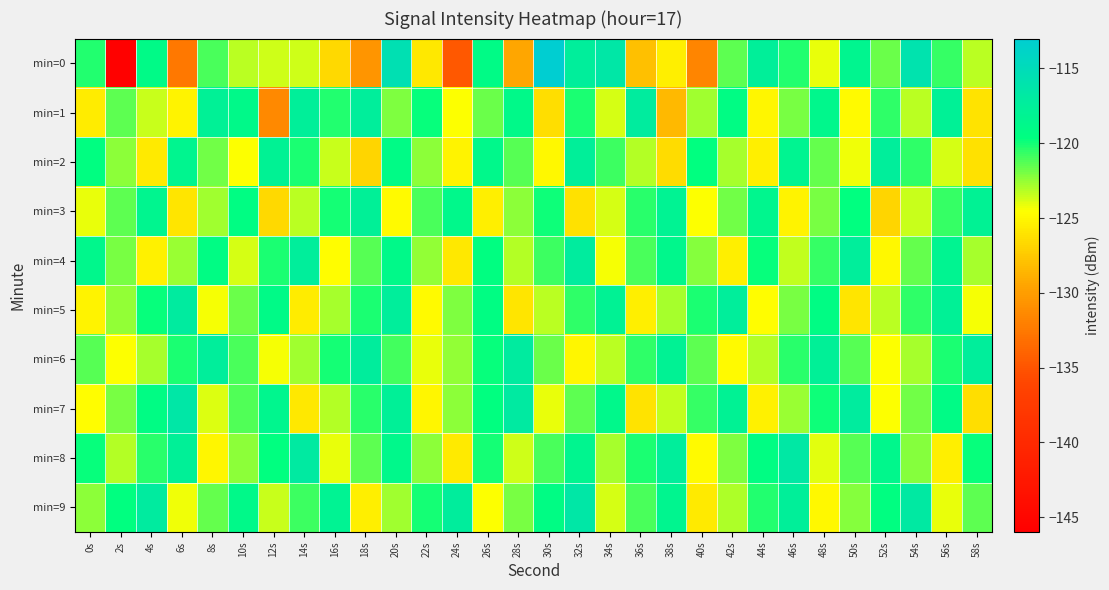

Reading left to right, transcribe all the data shown in this chart.

min=0: 0s=-120.2	2s=-145.7	4s=-119.0	6s=-132.5	8s=-121.1	10s=-123.2	12s=-123.7	14s=-123.6	16s=-126.6	18s=-130.7	20s=-115.5	22s=-125.8	24s=-134.7	26s=-119.1	28s=-129.4	30s=-113.0	32s=-117.5	34s=-116.6	36s=-128.1	38s=-125.4	40s=-131.7	42s=-121.4	44s=-117.6	46s=-120.3	48s=-124.2	50s=-118.4	52s=-121.7	54s=-115.9	56s=-120.7	58s=-123.3
min=1: 0s=-125.6	2s=-121.4	4s=-123.5	6s=-125.2	8s=-117.8	10s=-118.9	12s=-131.4	14s=-117.6	16s=-120.3	18s=-117.4	20s=-122.1	22s=-119.8	24s=-124.5	26s=-121.7	28s=-118.9	30s=-126.3	32s=-120.1	34s=-123.8	36s=-117.2	38s=-128.4	40s=-122.7	42s=-119.3	44s=-125.1	46s=-121.9	48s=-118.6	50s=-124.8	52s=-120.5	54s=-123.2	56s=-117.8	58s=-126.1
min=2: 0s=-119.5	2s=-122.3	4s=-125.7	6s=-118.4	8s=-121.8	10s=-124.6	12s=-117.9	14s=-120.2	16s=-123.5	18s=-126.8	20s=-119.1	22s=-122.4	24s=-125.2	26s=-118.7	28s=-121.3	30s=-124.9	32s=-117.6	34s=-120.8	36s=-123.1	38s=-126.5	40s=-119.7	42s=-122.9	44s=-125.4	46s=-118.2	48s=-121.6	50s=-124.3	52s=-117.4	54s=-120.6	56s=-123.8	58s=-126.2
min=3: 0s=-124.1	2s=-121.5	4s=-118.3	6s=-125.9	8s=-122.7	10s=-119.4	12s=-126.6	14s=-123.2	16s=-120.0	18s=-117.7	20s=-124.8	22s=-121.1	24s=-118.8	26s=-125.5	28s=-122.3	30s=-119.9	32s=-126.2	34s=-123.8	36s=-120.4	38s=-118.1	40s=-124.5	42s=-121.8	44s=-118.5	46s=-125.2	48s=-122.0	50s=-119.6	52s=-126.9	54s=-123.5	56s=-120.7	58s=-117.9
min=4: 0s=-118.6	2s=-121.9	4s=-125.3	6s=-122.6	8s=-119.2	10s=-123.8	12s=-120.1	14s=-117.5	16s=-124.7	18s=-121.3	20s=-118.9	22s=-122.5	24s=-125.8	26s=-119.5	28s=-123.1	30s=-120.8	32s=-117.2	34s=-124.4	36s=-121.0	38s=-118.6	40s=-122.2	42s=-125.5	44s=-119.8	46s=-123.4	48s=-120.7	50s=-117.4	52s=-124.9	54s=-121.6	56s=-118.2	58s=-122.8
min=5: 0s=-125.2	2s=-122.5	4s=-119.8	6s=-117.1	8s=-124.4	10s=-121.7	12s=-119.0	14s=-125.6	16s=-122.9	18s=-120.2	20s=-117.5	22s=-124.8	24s=-122.1	26s=-119.4	28s=-126.0	30s=-123.3	32s=-120.6	34s=-117.9	36s=-125.5	38s=-122.8	40s=-120.1	42s=-117.4	44s=-124.7	46s=-122.0	48s=-119.3	50s=-125.9	52s=-123.2	54s=-120.5	56s=-117.8	58s=-124.4
min=6: 0s=-121.3	2s=-124.6	4s=-122.9	6s=-120.2	8s=-117.5	10s=-121.1	12s=-124.4	14s=-122.7	16s=-120.0	18s=-117.3	20s=-120.9	22s=-124.2	24s=-122.5	26s=-119.8	28s=-117.1	30s=-121.7	32s=-125.0	34s=-123.3	36s=-120.6	38s=-117.9	40s=-121.5	42s=-124.8	44s=-123.1	46s=-120.4	48s=-117.7	50s=-121.3	52s=-124.6	54s=-122.9	56s=-120.2	58s=-117.5
min=7: 0s=-124.7	2s=-122.0	4s=-119.3	6s=-116.6	8s=-123.9	10s=-121.2	12s=-118.5	14s=-125.8	16s=-123.1	18s=-120.4	20s=-117.7	22s=-125.0	24s=-122.3	26s=-119.6	28s=-116.9	30s=-124.2	32s=-121.5	34s=-118.8	36s=-126.1	38s=-123.4	40s=-120.7	42s=-118.0	44s=-125.3	46s=-122.6	48s=-119.9	50s=-117.2	52s=-124.5	54s=-121.8	56s=-119.1	58s=-126.4
min=8: 0s=-119.8	2s=-123.1	4s=-120.4	6s=-117.7	8s=-125.0	10s=-122.3	12s=-119.6	14s=-116.9	16s=-124.2	18s=-121.5	20s=-118.8	22s=-122.4	24s=-125.7	26s=-120.0	28s=-123.6	30s=-121.0	32s=-118.3	34s=-122.9	36s=-120.2	38s=-117.5	40s=-124.8	42s=-122.1	44s=-119.4	46s=-116.7	48s=-124.0	50s=-121.3	52s=-118.6	54s=-122.2	56s=-125.5	58s=-119.8
min=9: 0s=-122.4	2s=-119.7	4s=-117.0	6s=-124.3	8s=-121.6	10s=-118.9	12s=-123.5	14s=-120.8	16s=-118.1	18s=-125.4	20s=-122.7	22s=-120.0	24s=-117.3	26s=-124.6	28s=-121.9	30s=-119.2	32s=-116.5	34s=-123.8	36s=-121.1	38s=-118.4	40s=-125.7	42s=-123.0	44s=-120.3	46s=-117.6	48s=-124.9	50s=-122.2	52s=-119.5	54s=-116.8	56s=-124.1	58s=-121.4